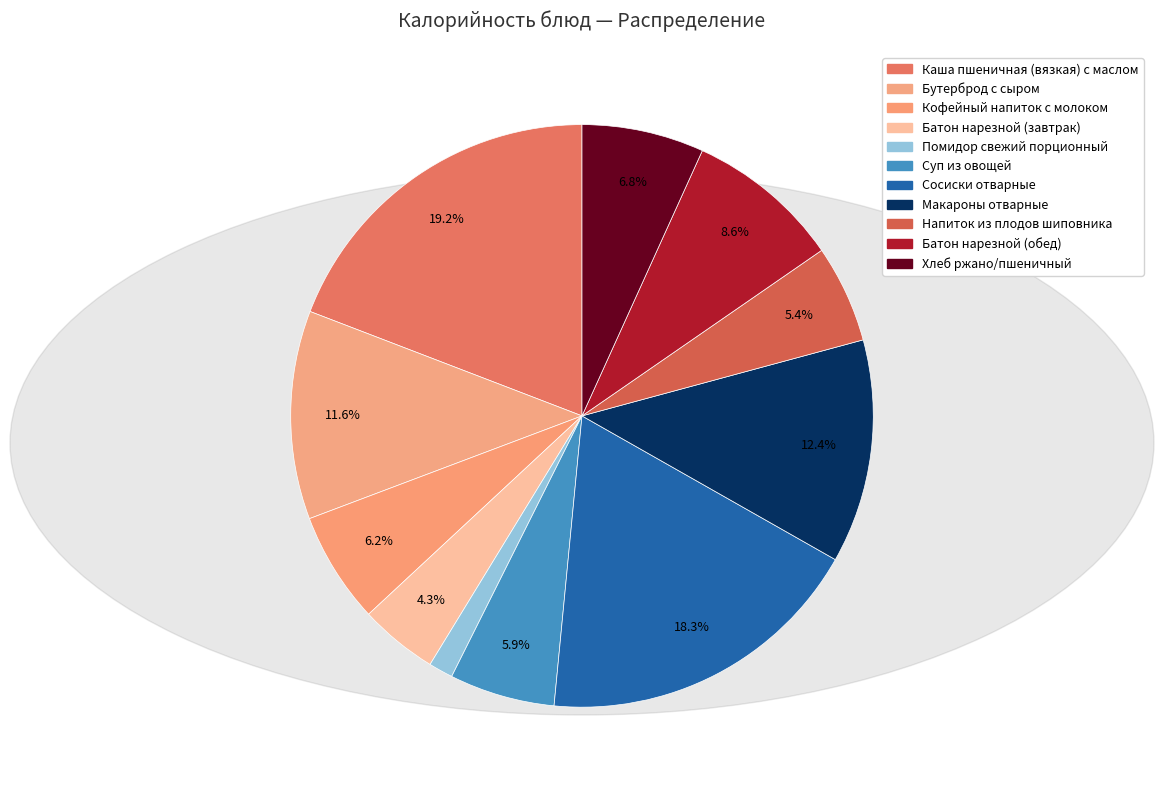

How many segments does this pie chart have?

11